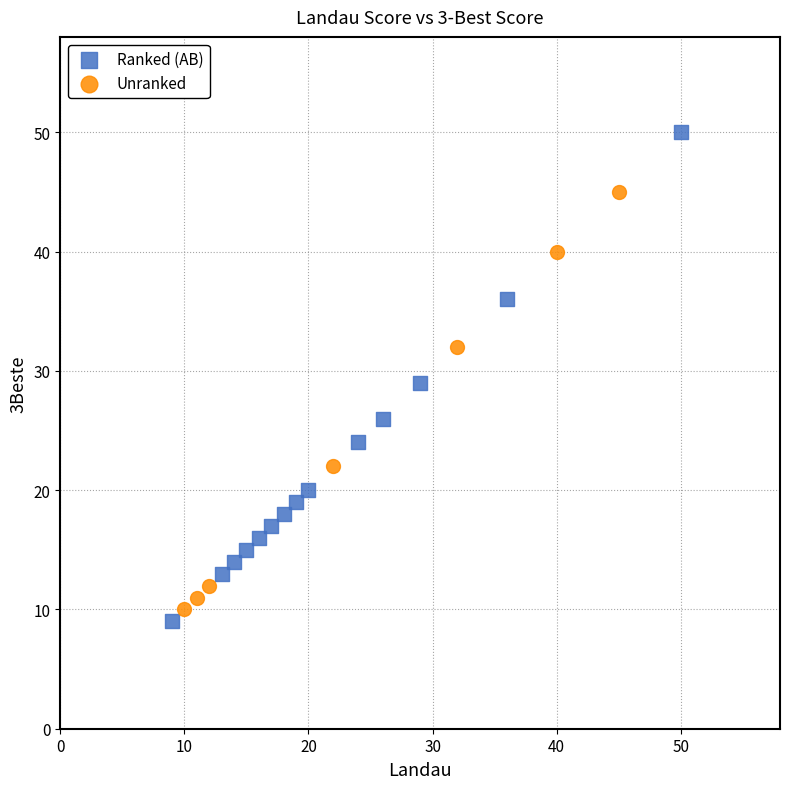

Which series contains the highest Y value?

Ranked (AB)